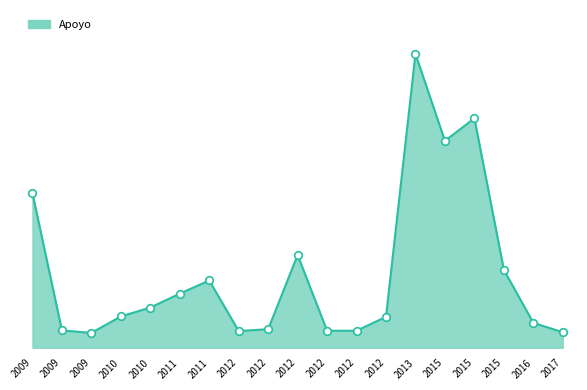

What is the change in value from 2013 to 2015?

-41596